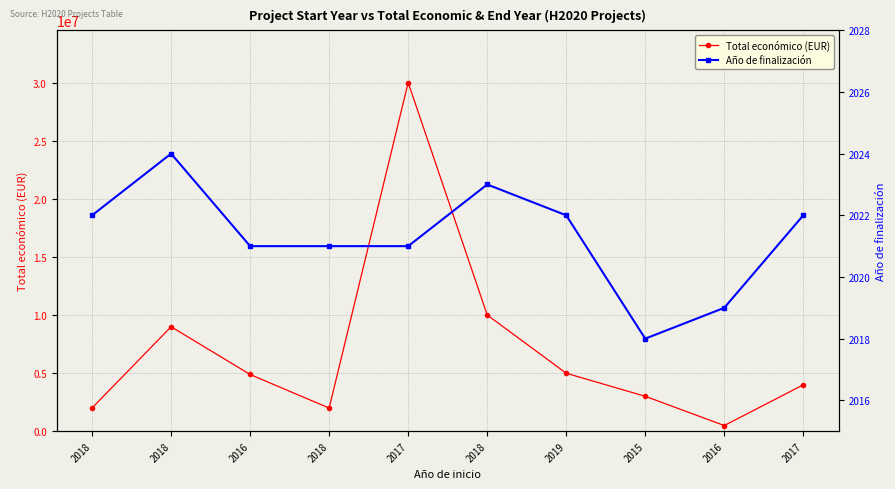

How many lines are shown in the chart?

2